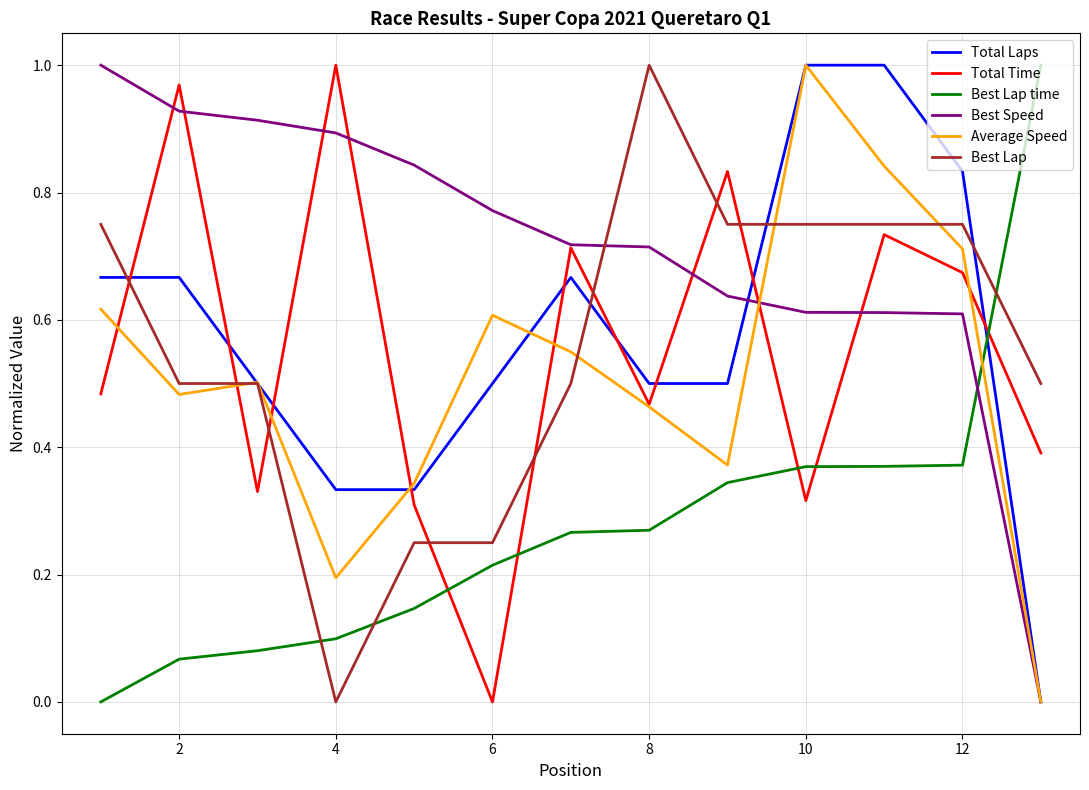

Which series has the largest total across all categories?

Best Speed